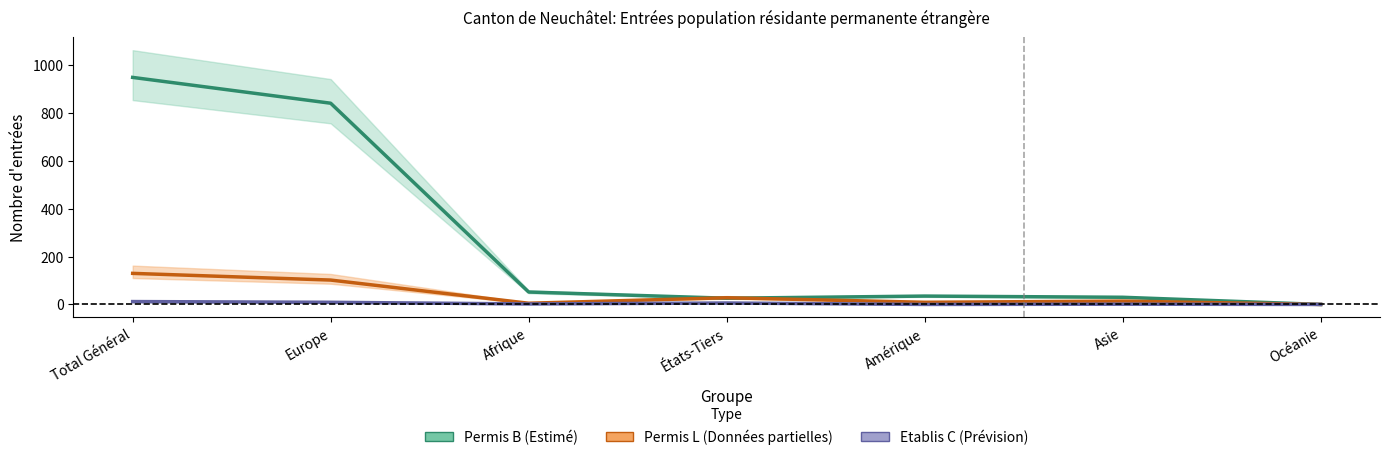

Reading left to right, what are all the values shown in this chart?

Permis B (Estimé): 950	842	52	26	35	30	0
Permis L (Données partielles): 130	102	5	28	9	14	0
Etablis C (Prévision): 12	9	2	6	0	1	0